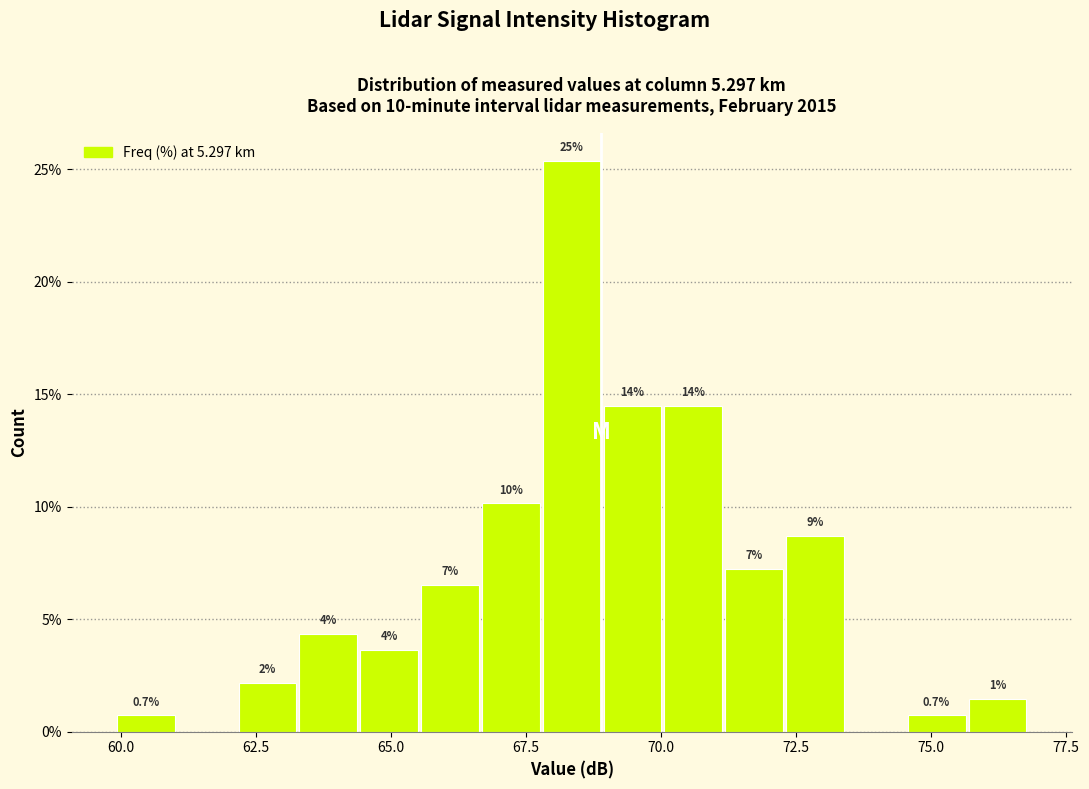

Read against the x-axis, roughly where is the centre of the tallest bar?

68.5